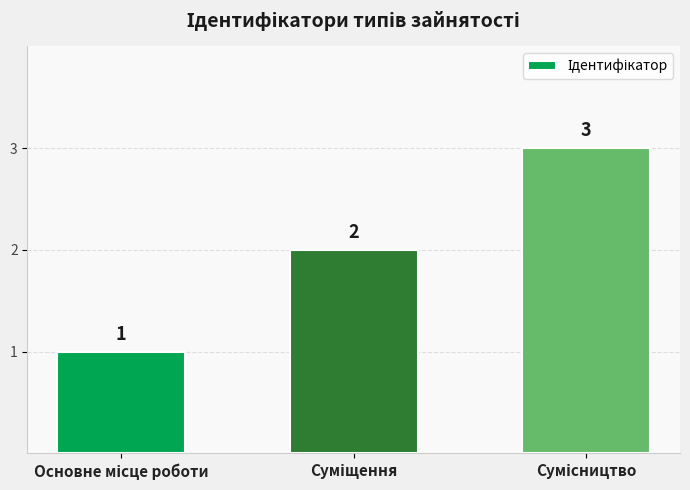

What is the value of the 1st bar from the left?

1